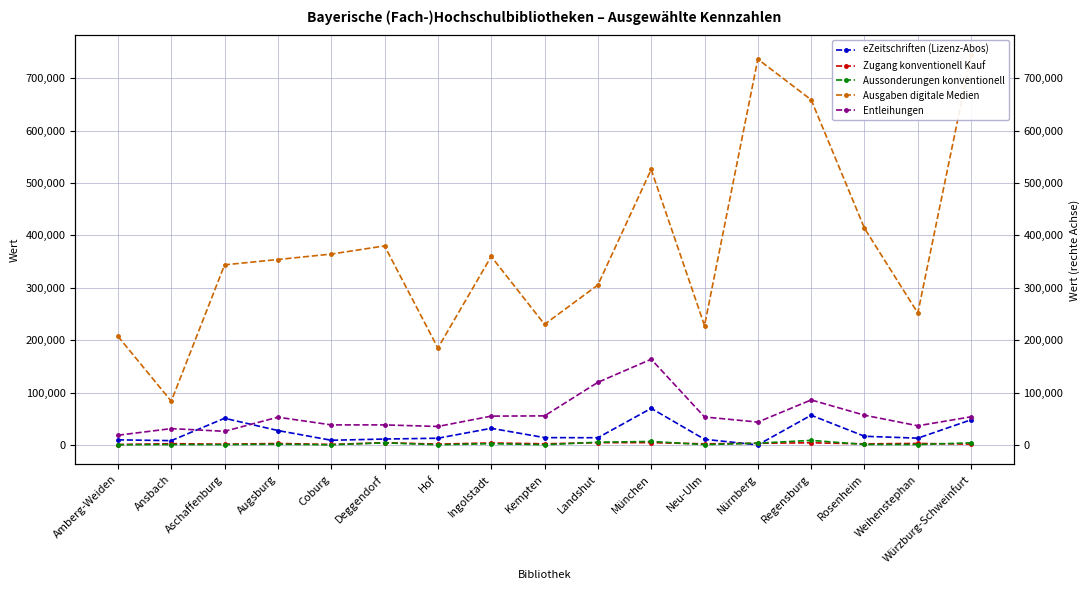

At how many categories does at least one series exceed 330679?

10